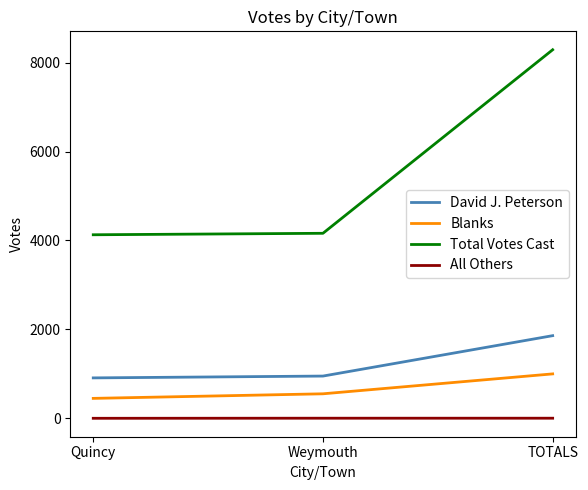

How many lines are shown in the chart?

4